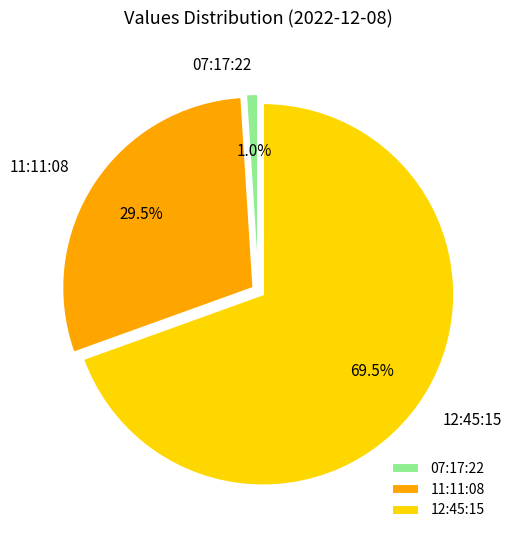

Which slice is the largest?

12:45:15